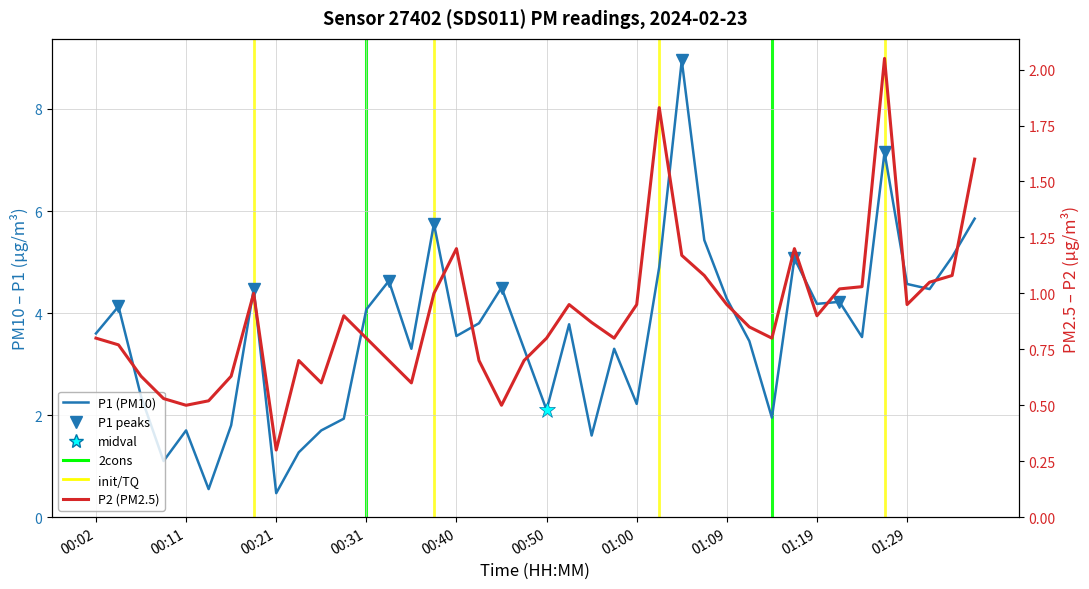

In P2, how many points are lower than both neighbors (excluding endpoints)?

9